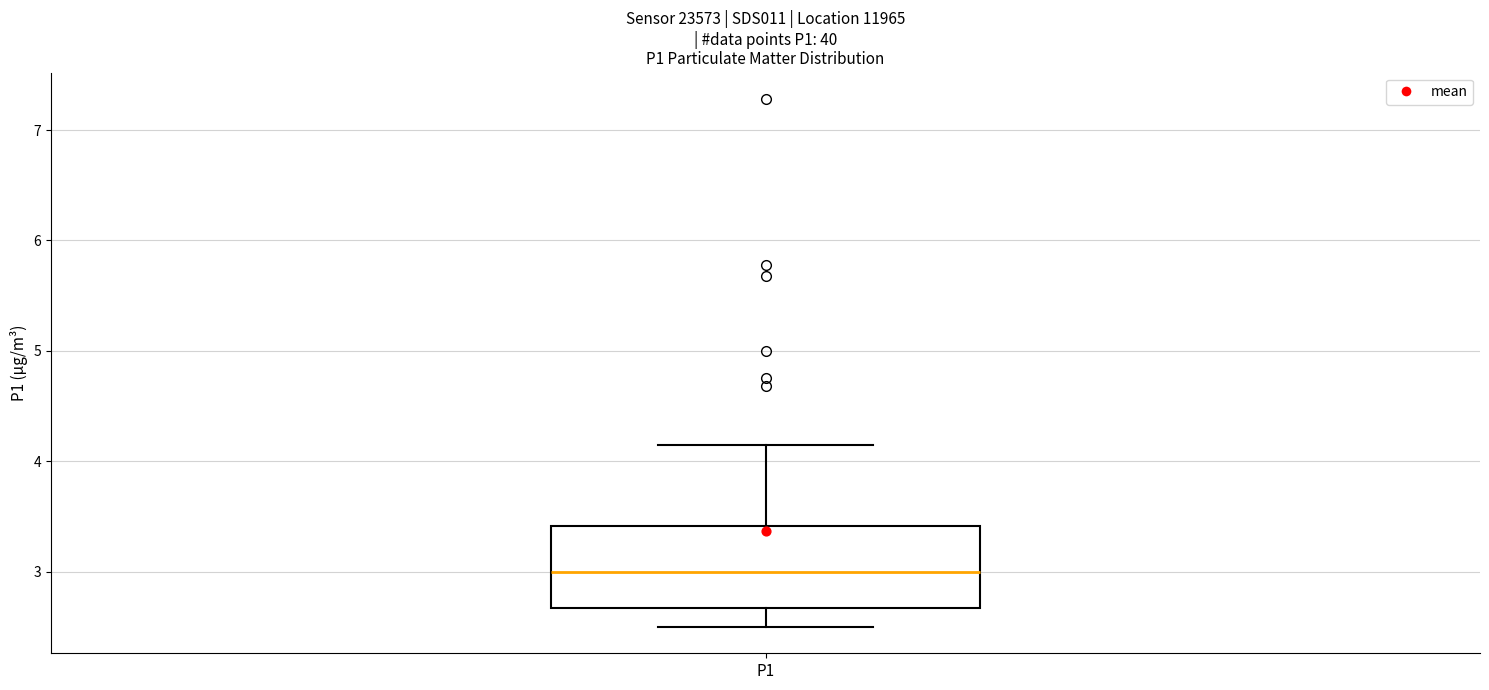

Read this box plot against the y-axis: the position of the median line, the range covered by the box, and the ends of both whiskers. The values are not printed on the chart, so give them approximately, as read against the axis.

median 3.0, box 2.7 to 3.4, whiskers 2.5 to 4.2